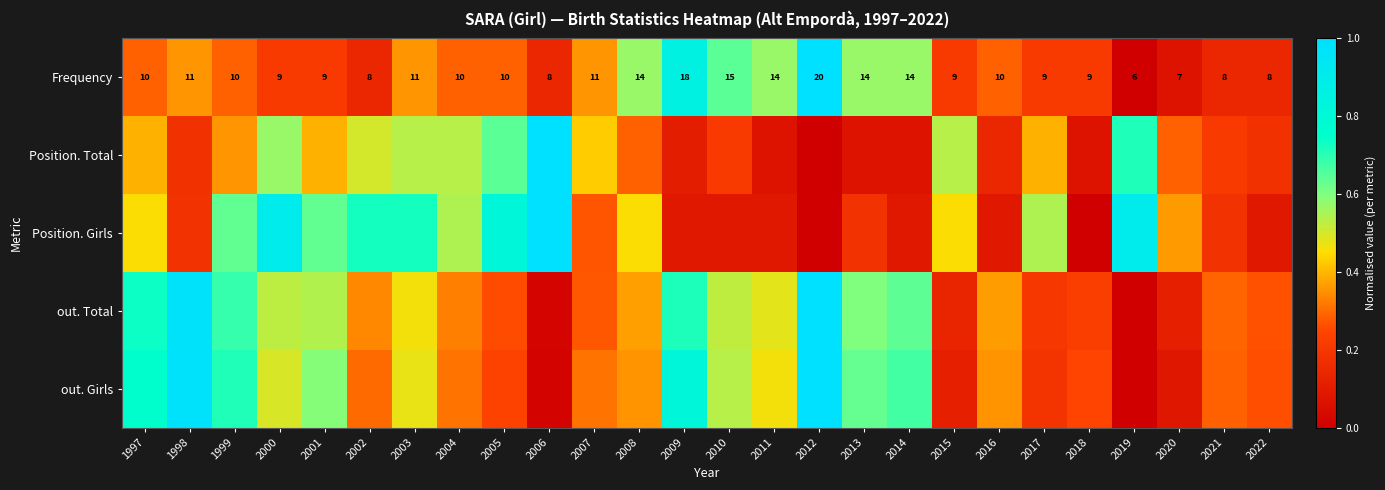

Which has a higher value, 2001 or 2018?

2001